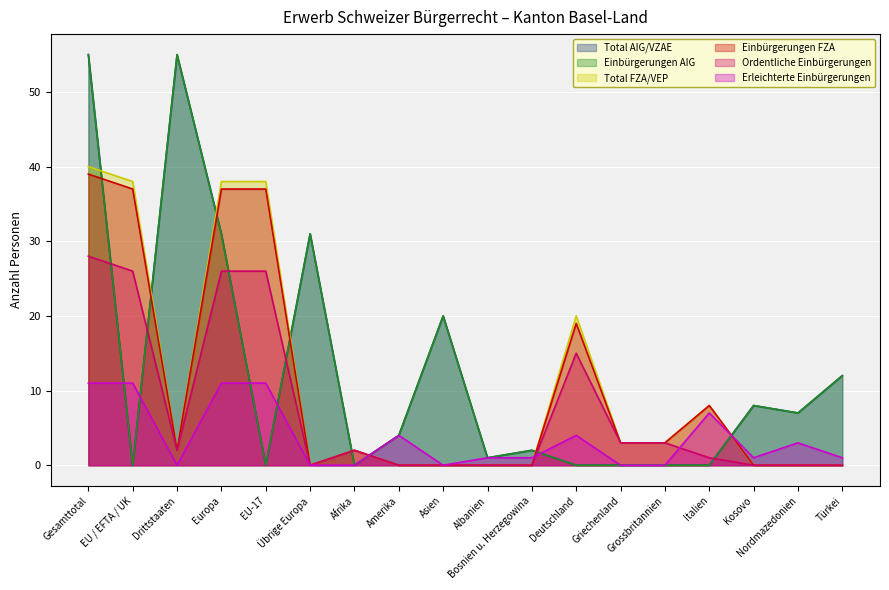

True or false: Total FZA/VEP and Erleichterte Einbürgerungen intersect in this chart.

True